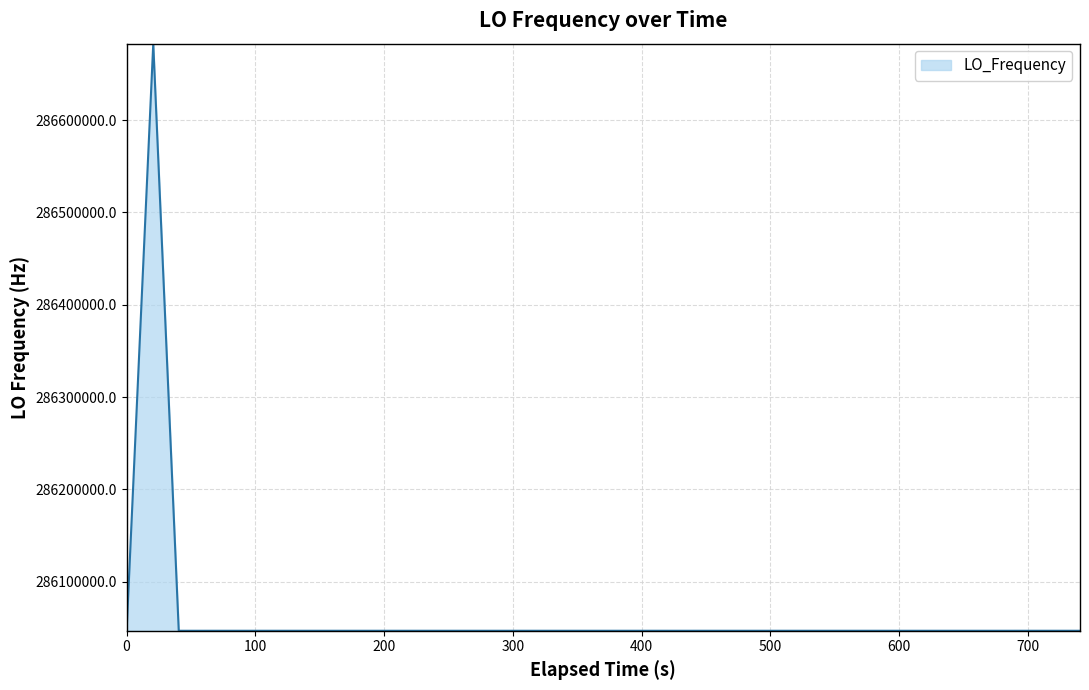

What is the greatest value displayed?

286682705.0